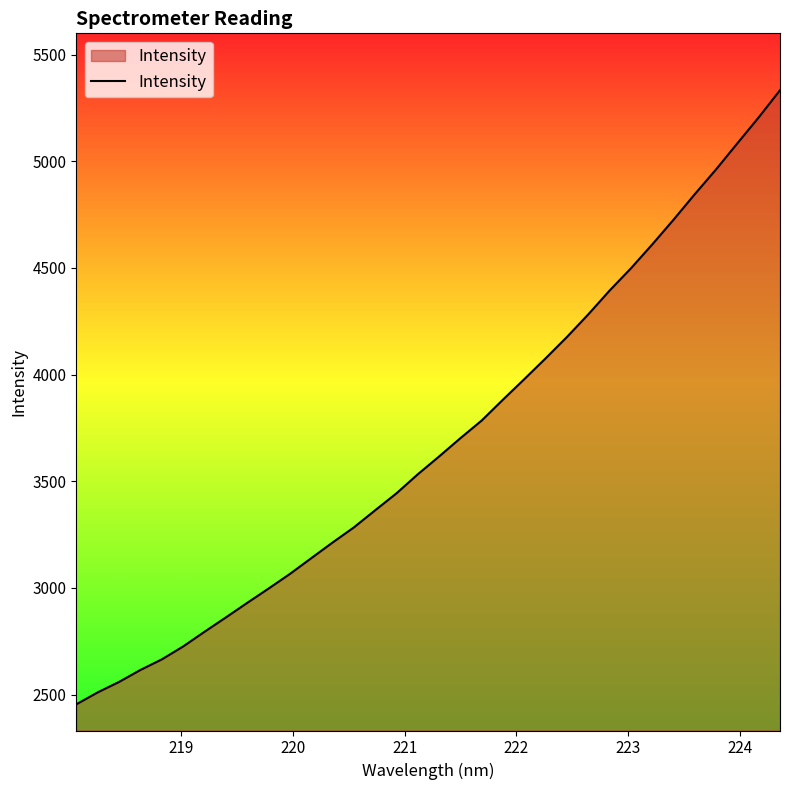

What is the smallest value displayed?

2454.0